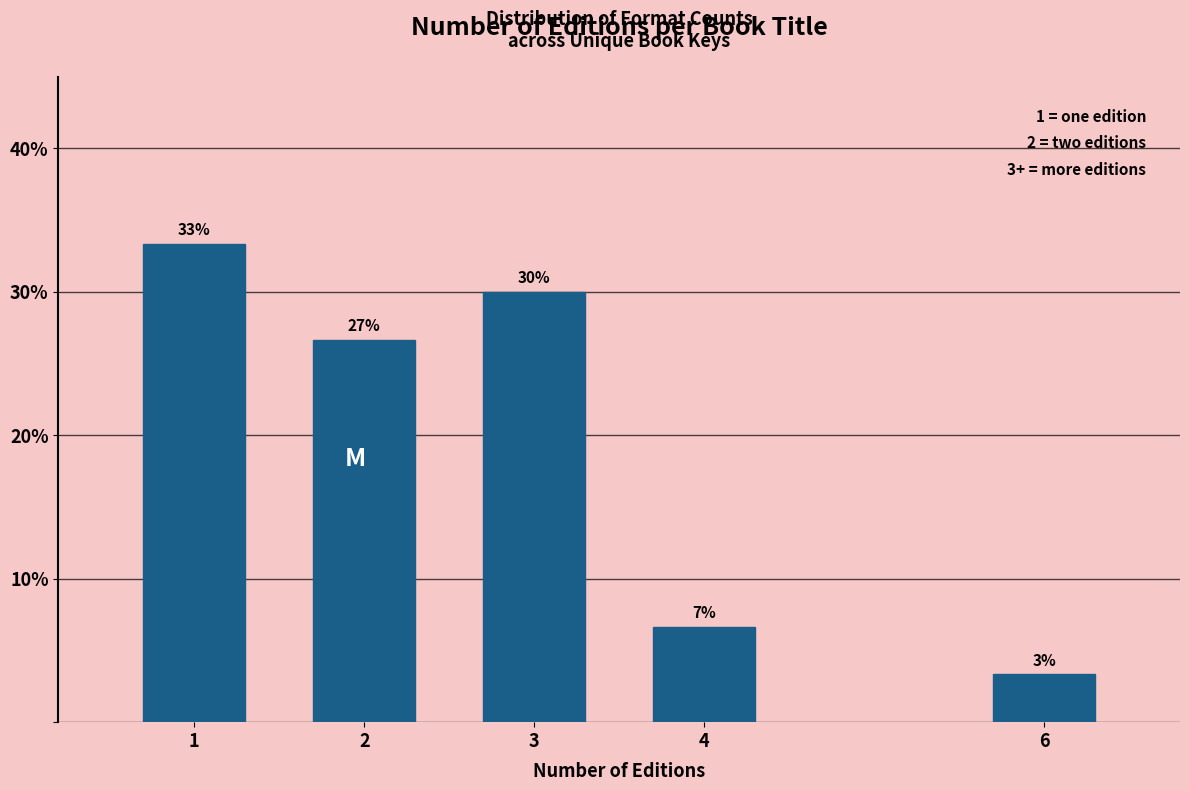

Are the bars horizontal?

No